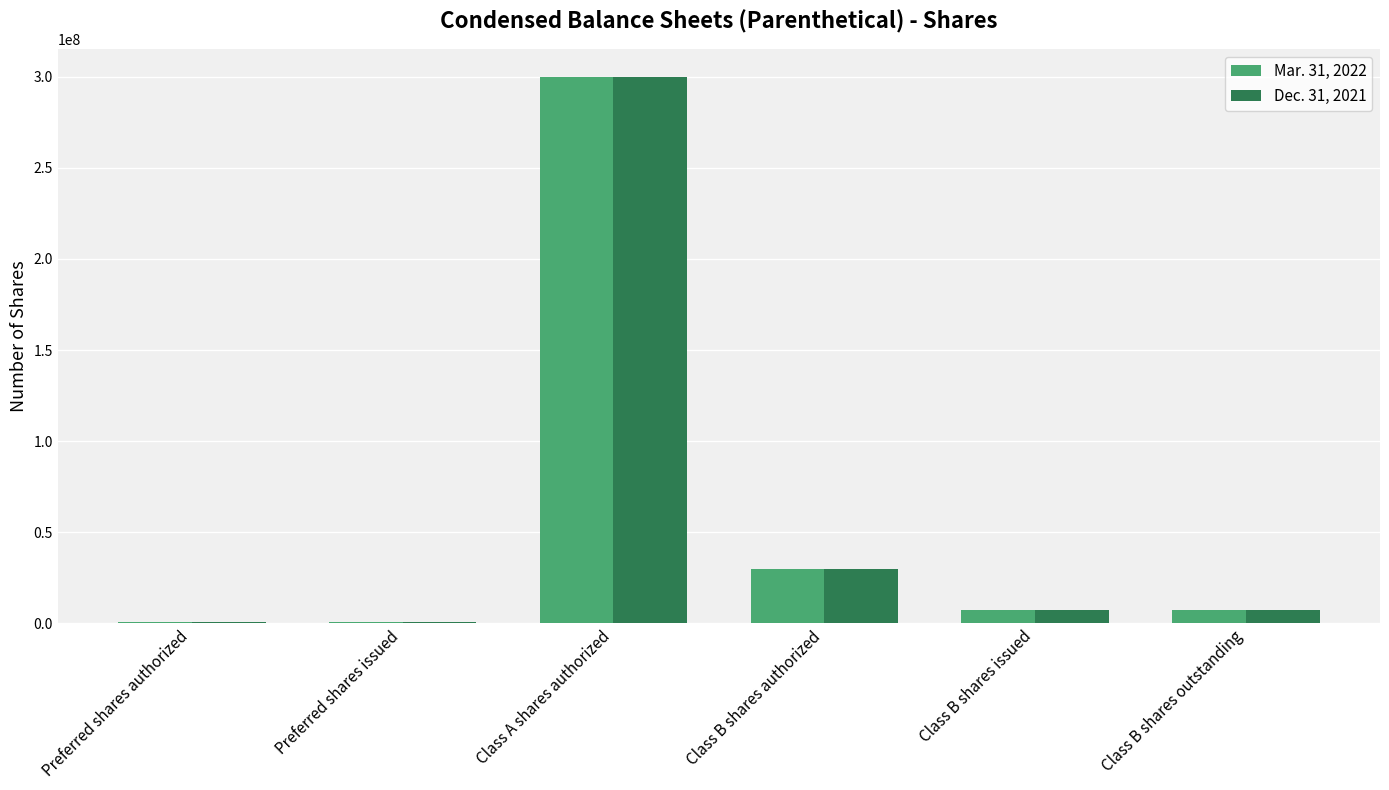

At which label does Dec. 31, 2021 reach its peak?

Class A shares authorized